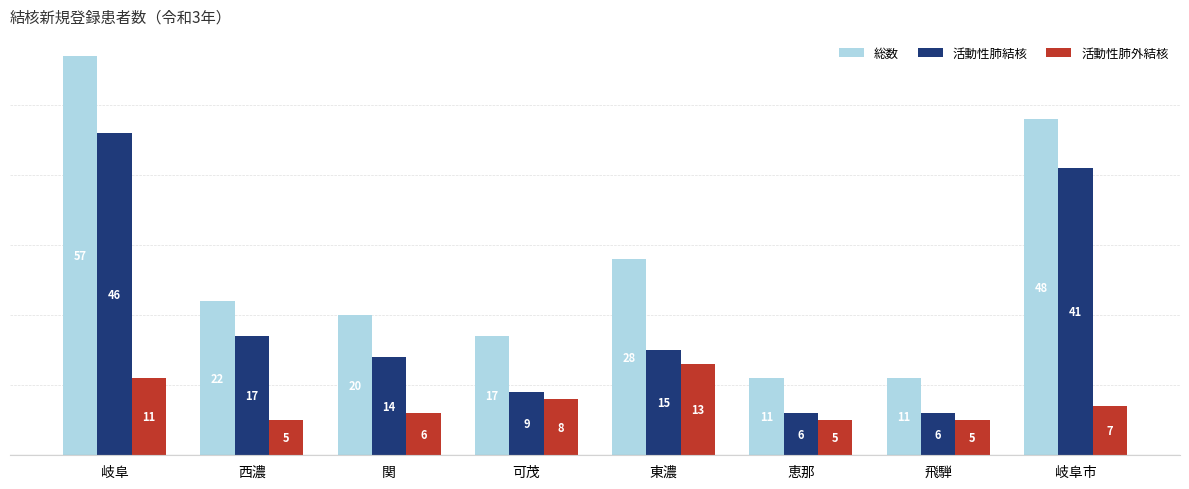

What are all the series names shown in the legend?

総数, 活動性肺結核, 活動性肺外結核